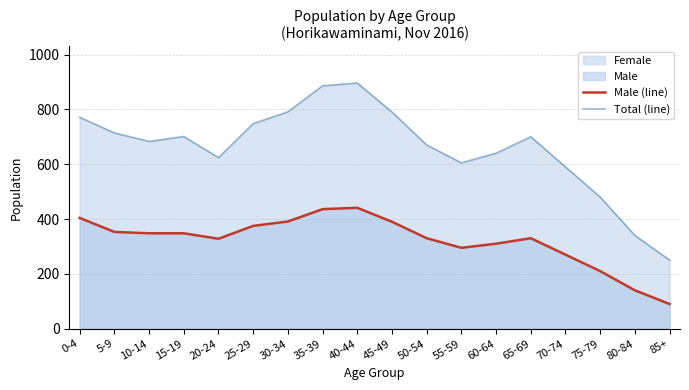

True or false: Male (line) has a value of 208 at 80-84.

False